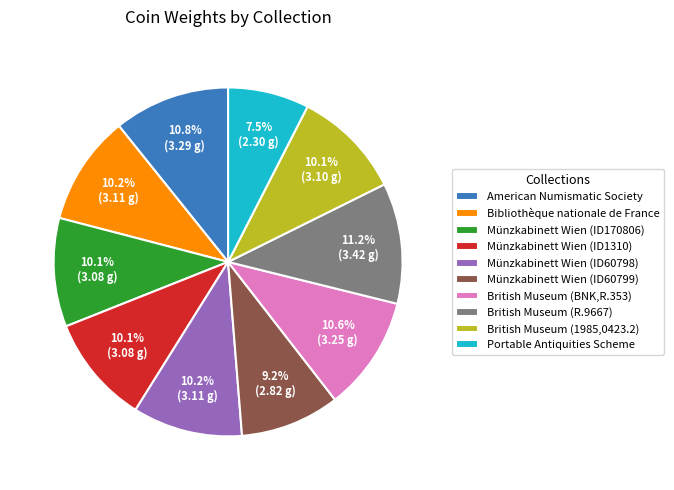

How many segments does this pie chart have?

10